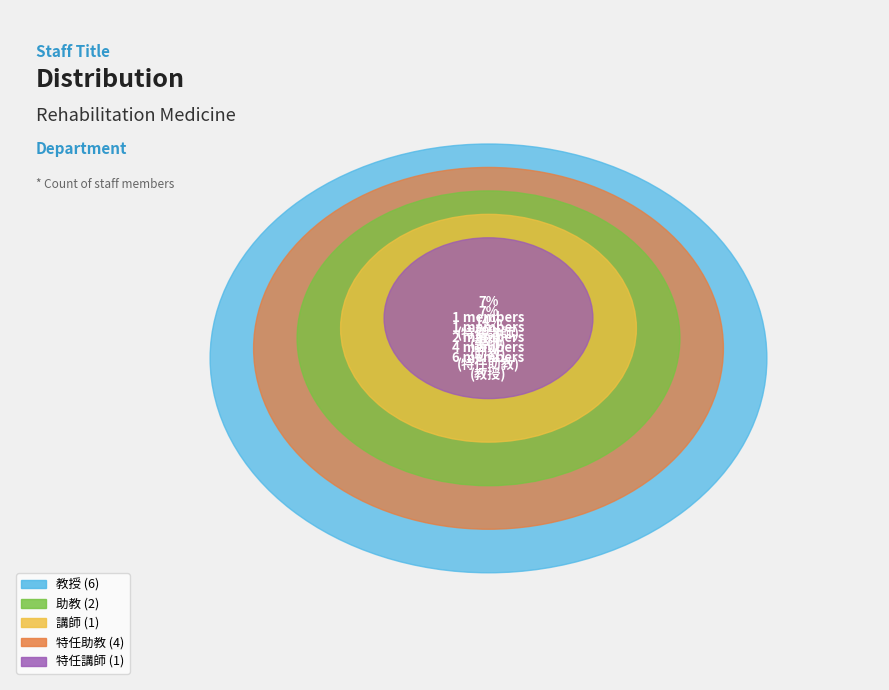

True or false: 特任助教 accounts for 29% of the total.

True